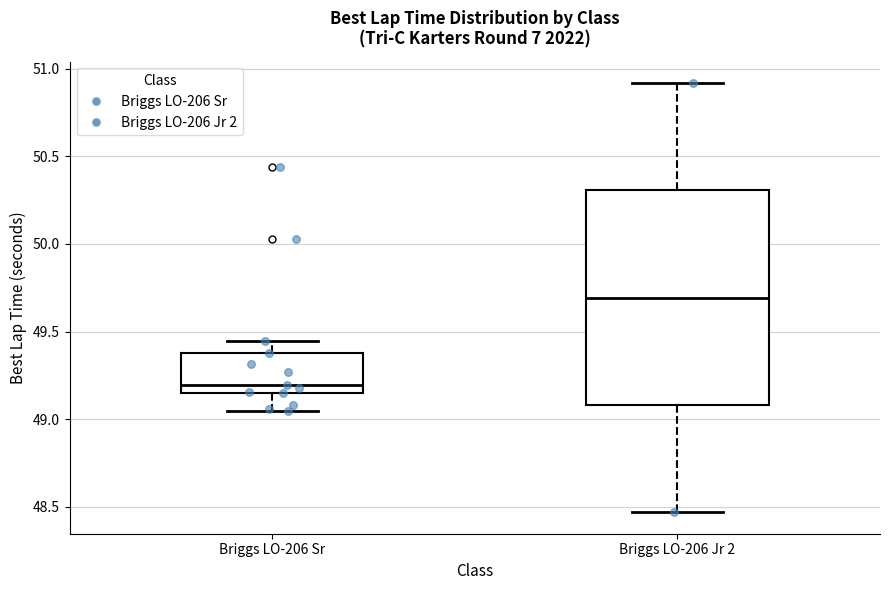

Where does the lower whisker of the box for Briggs LO-206 Sr end on the y-axis? The values are not printed on the chart, so give them approximately, as read against the axis.

49.05